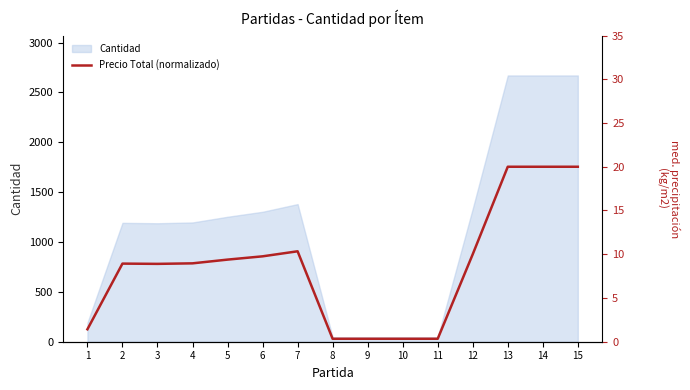

List the labels in order of value, largest first.

13, 14, 15, 7, 12, 6, 5, 4, 2, 3, 1, 8, 9, 10, 11